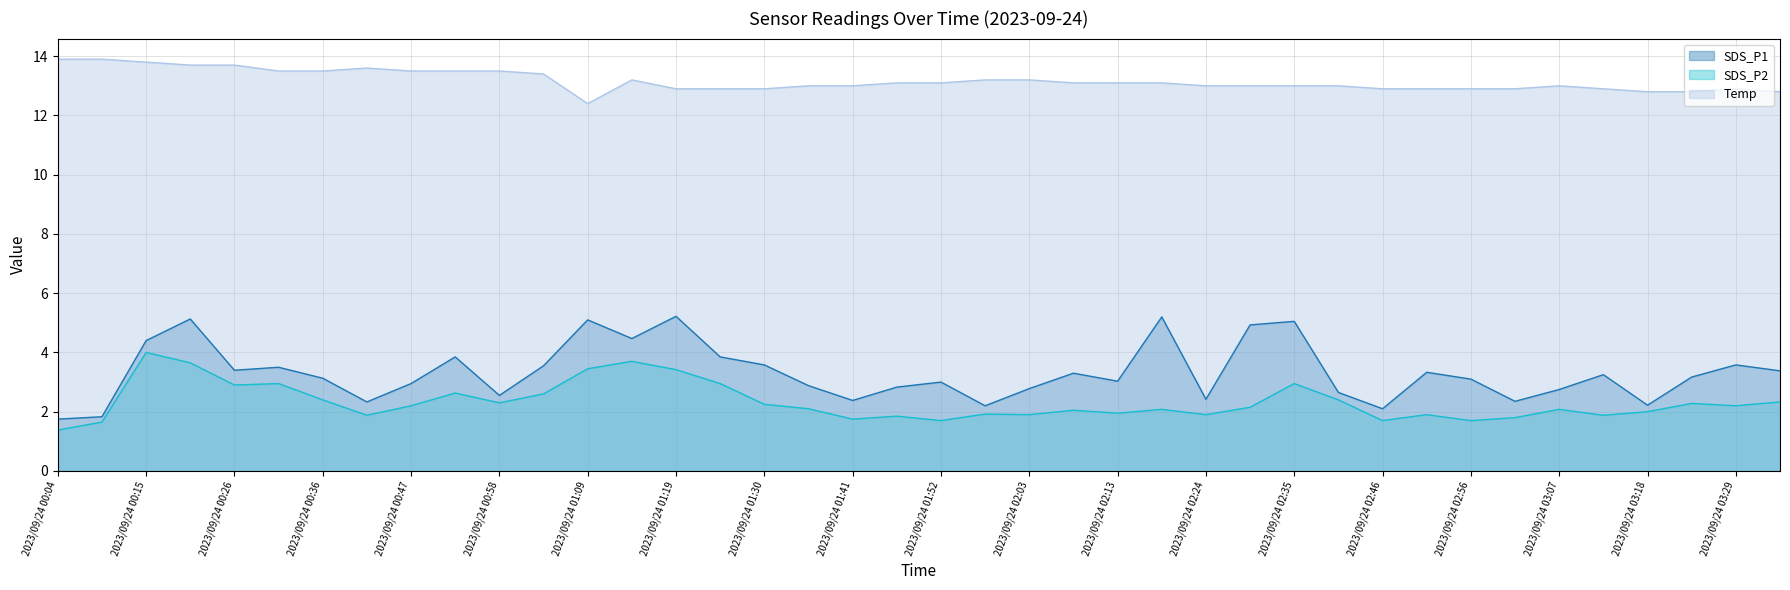

What is the average value of the Temp series?

13.2